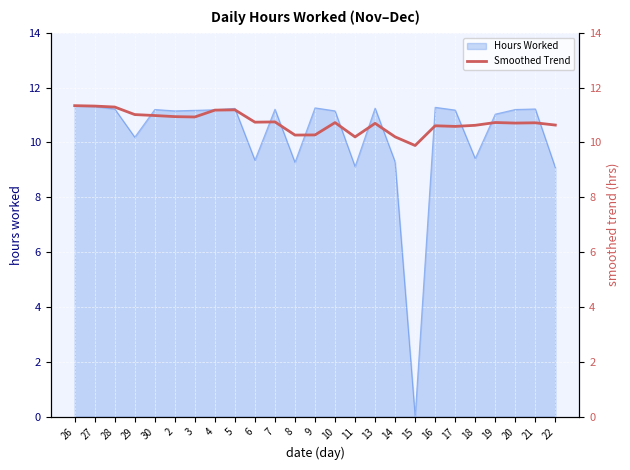

What is the difference between the maximum and minimum values?

1.5